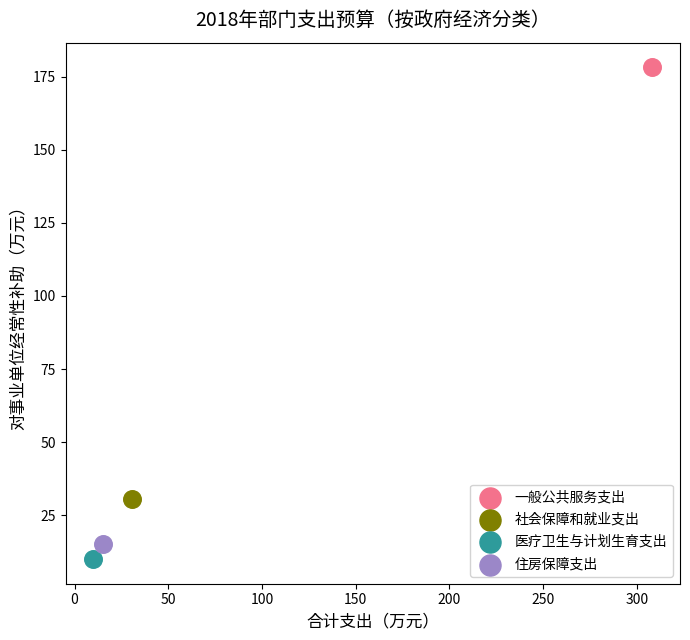

Which series contains the lowest Y value?

医疗卫生与计划生育支出